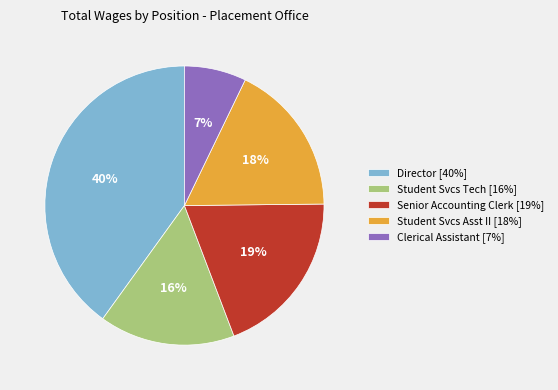

Rank the categories by value from highest to lowest.

Director, Senior Accounting Clerk, Student Svcs Asst II, Student Svcs Tech, Clerical Assistant